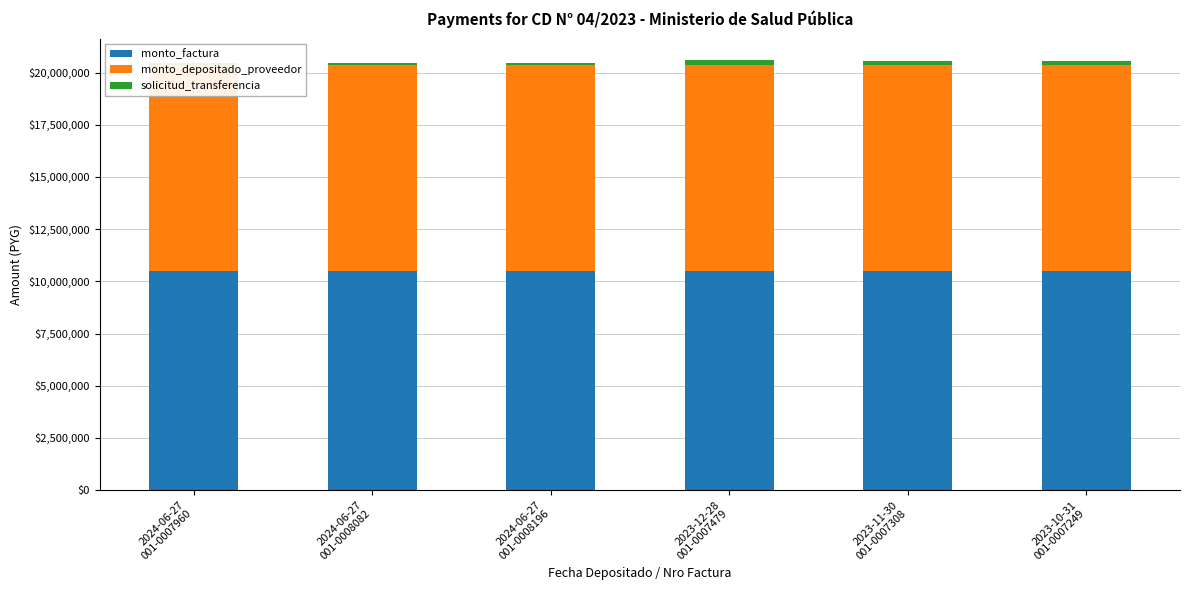

Reading left to right, list all the values displayed in this chart.

monto_factura: 2024-06-27
001-0007960=10500000	2024-06-27
001-0008082=10500000	2024-06-27
001-0008196=10500000	2023-12-28
001-0007479=10500000	2023-11-30
001-0007308=10500000	2023-10-31
001-0007249=10500000
monto_depositado_proveedor: 2024-06-27
001-0007960=9880976	2024-06-27
001-0008082=9880976	2024-06-27
001-0008196=9880976	2023-12-28
001-0007479=9880976	2023-11-30
001-0007308=9880976	2023-10-31
001-0007249=9880976
solicitud_transferencia: 2024-06-27
001-0007960=86682	2024-06-27
001-0008082=86685	2024-06-27
001-0008196=86704	2023-12-28
001-0007479=215952	2023-11-30
001-0007308=182573	2023-10-31
001-0007249=162182